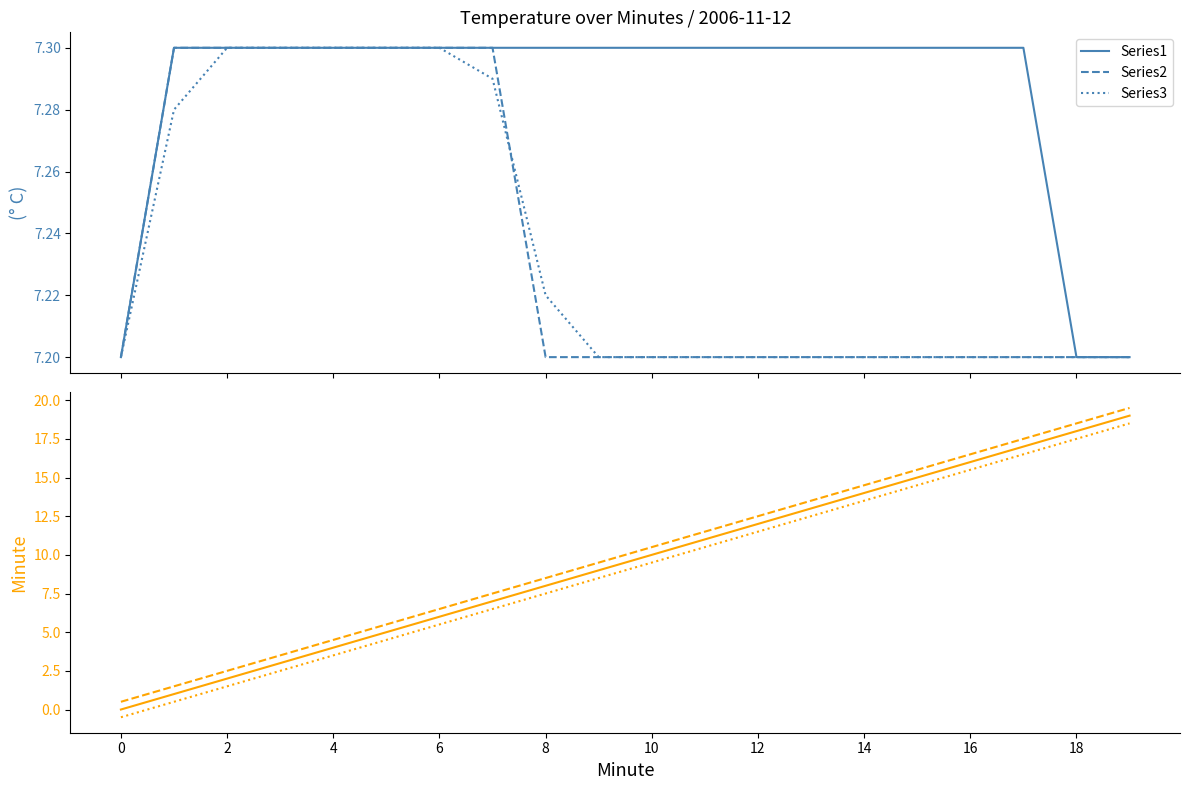

True or false: Minute_S3 and Series1 intersect in this chart.

True